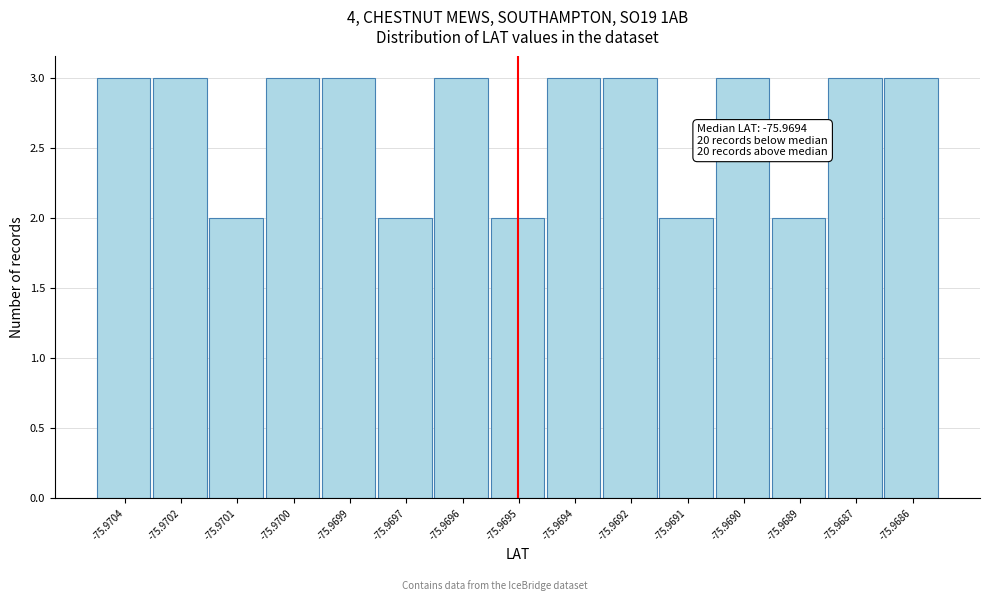

Reading left to right, list all the values displayed in this chart.

3	3	2	3	3	2	3	2	3	3	2	3	2	3	3